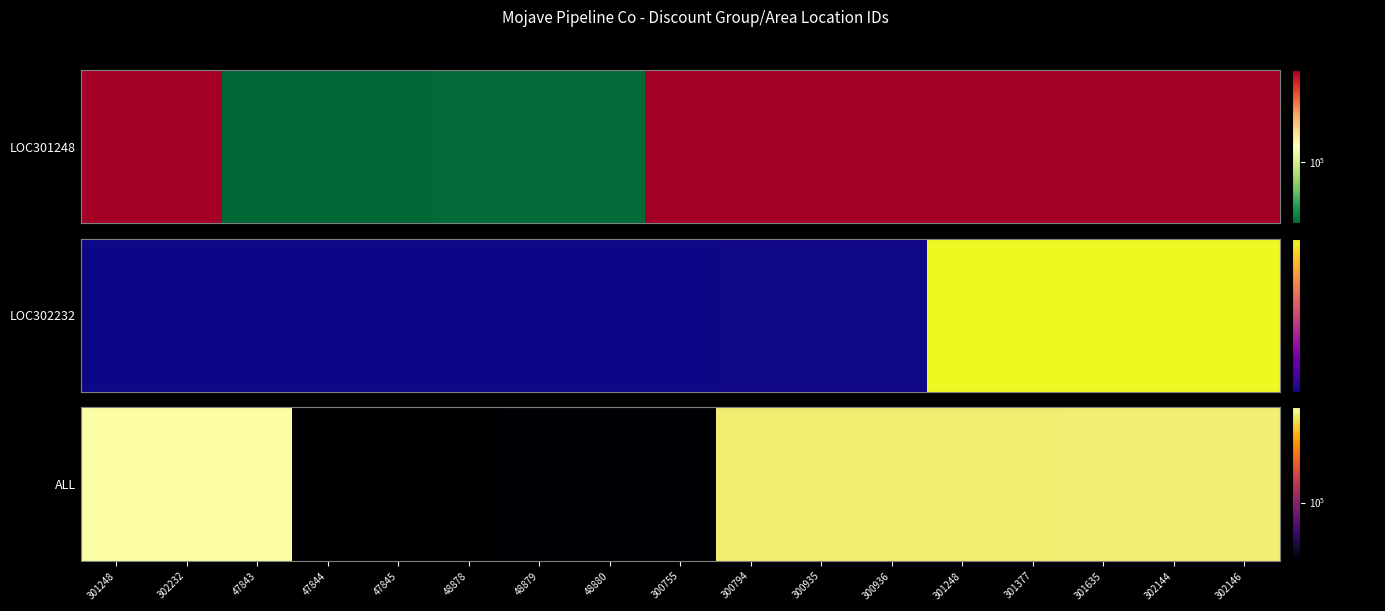

Rank the categories by value from lowest to highest.

47844, 47845, 48878, 48879, 48880, 300755, 300794, 300935, 300936, 301248, 301377, 301635, 302144, 302146, 301248, 302232, 47843